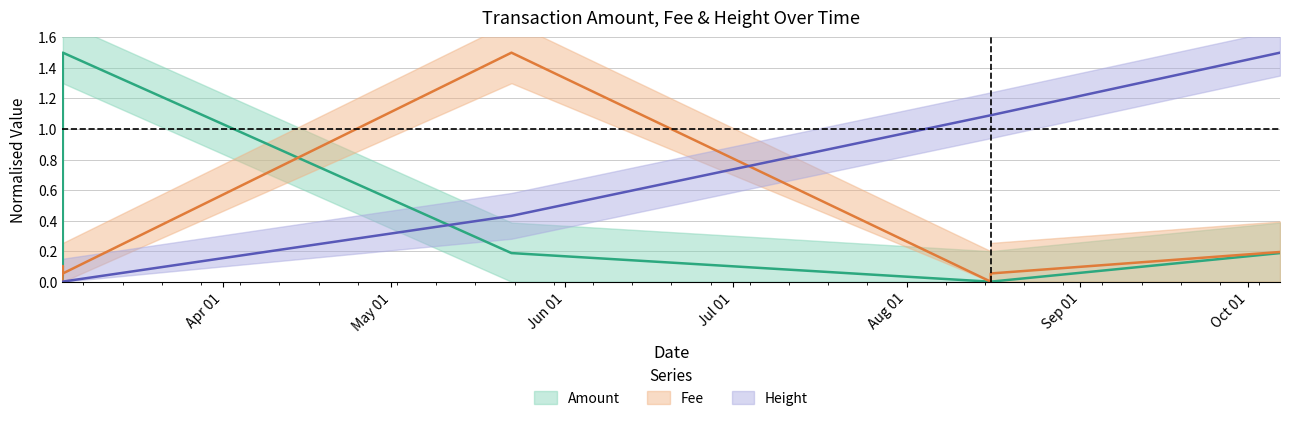

Rank the series by their maximum value, from lowest to highest.

amount, fee, height